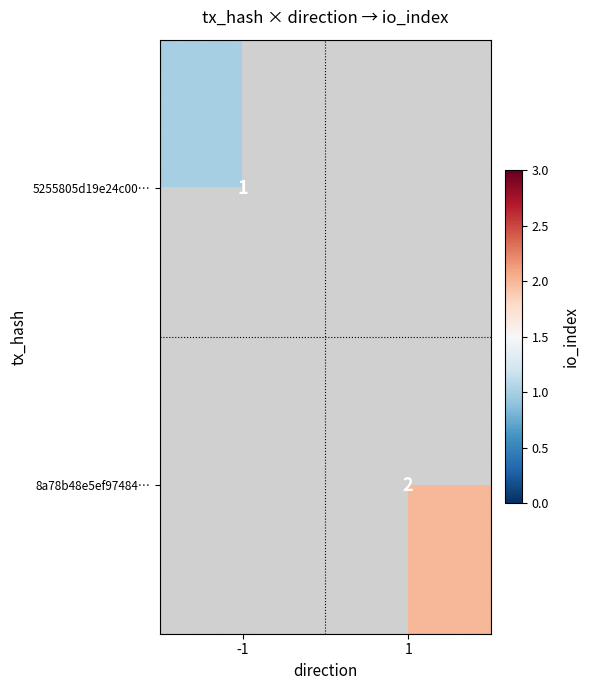

Is it true that 8a78b48e5ef97484… equals 1 at 1?

False